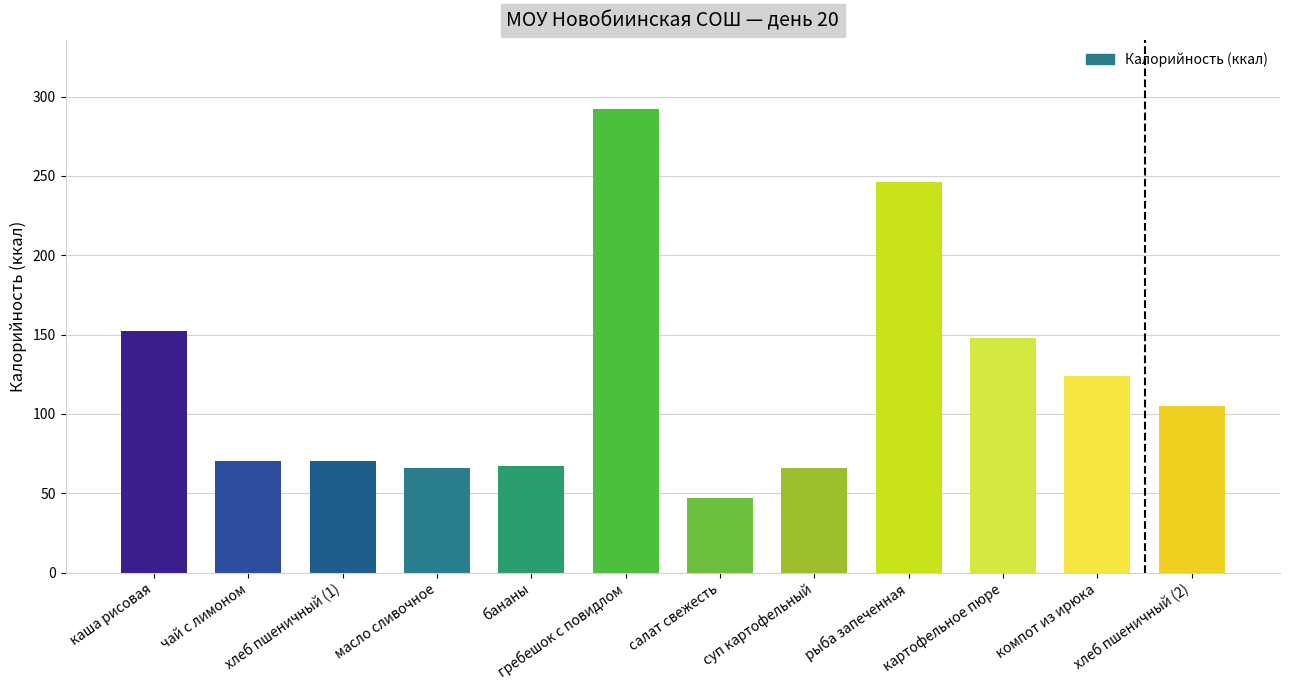

What is the approximate value at каша рисовая?

152